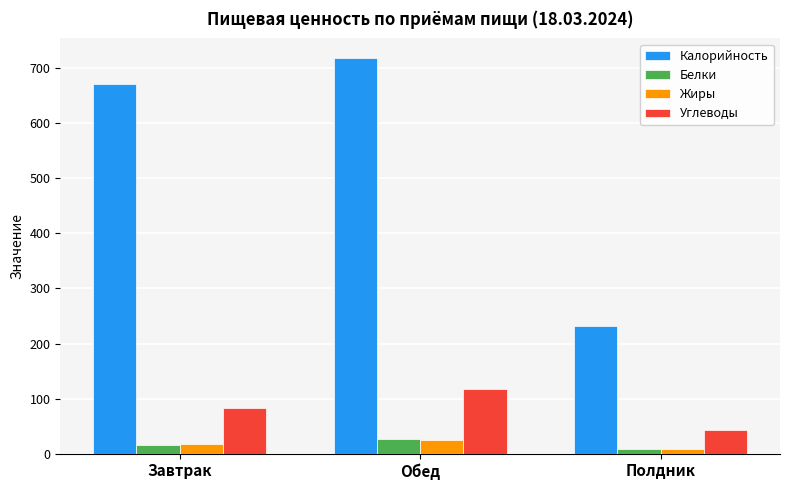

What is the approximate value of Углеводы at Завтрак?

83.7